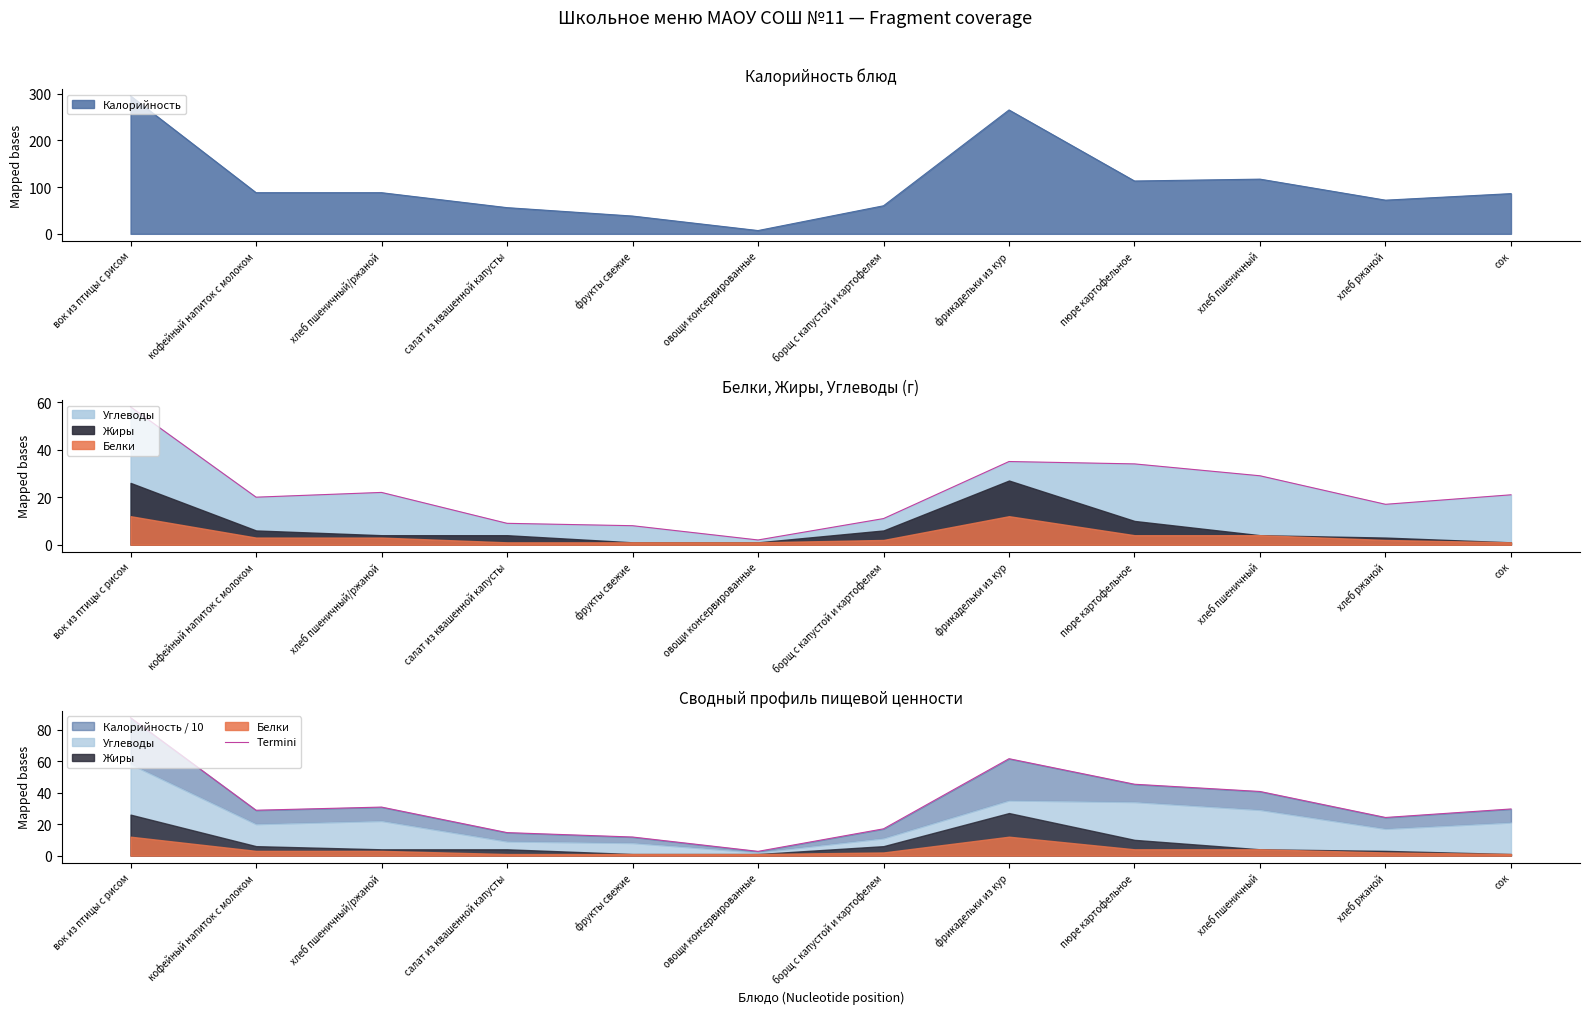

Where is the first local minimum?

кофейный напиток с молоком